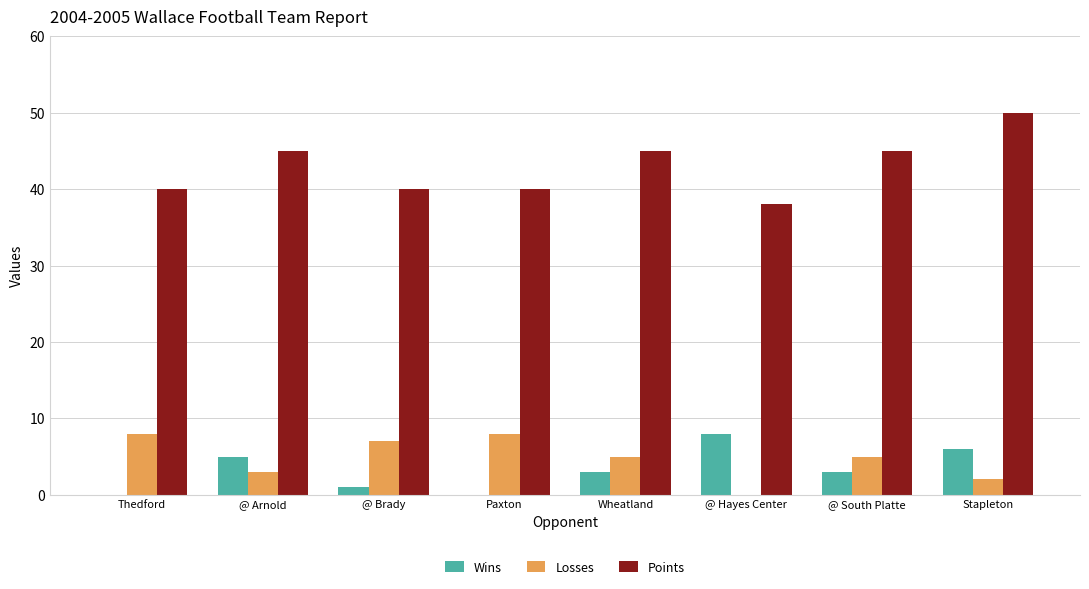

At which category is the sum across all series the highest?

Stapleton